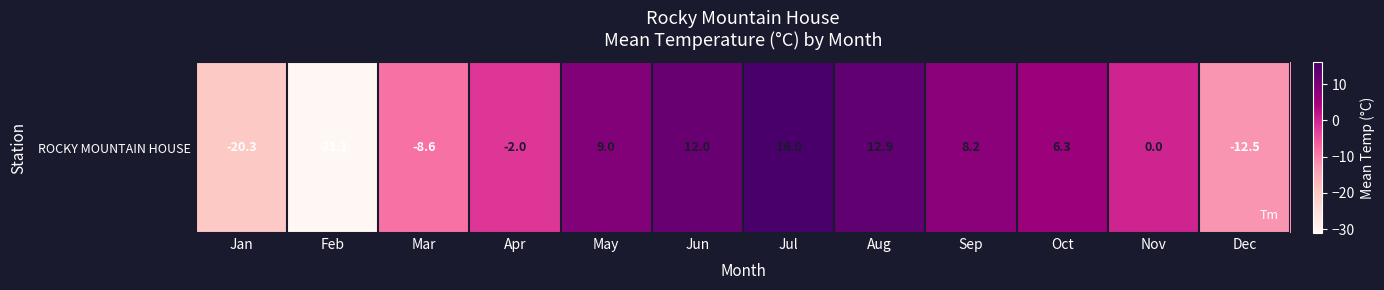

What is the change in value from Feb to Mar?

+22.5